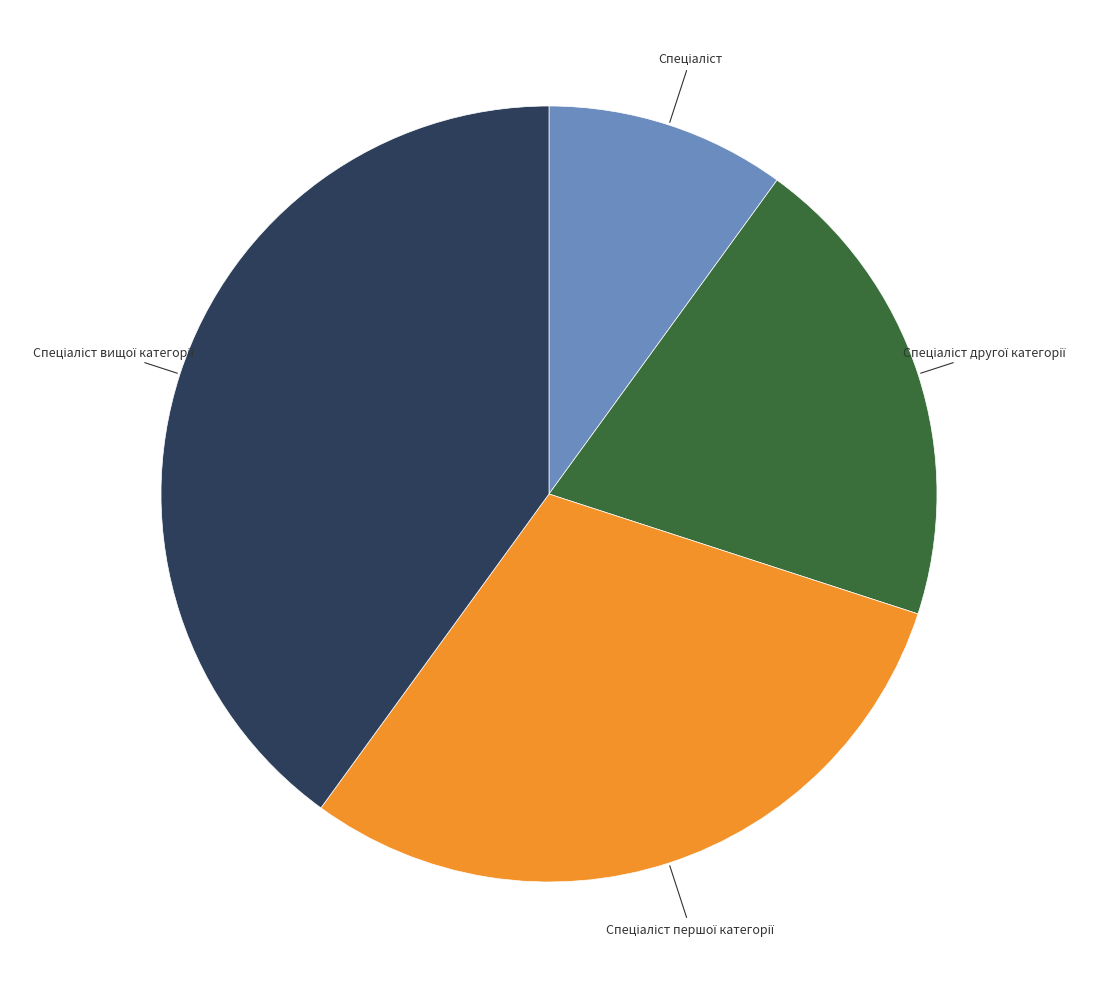

Is there any slice that represents more than half of the pie?

No